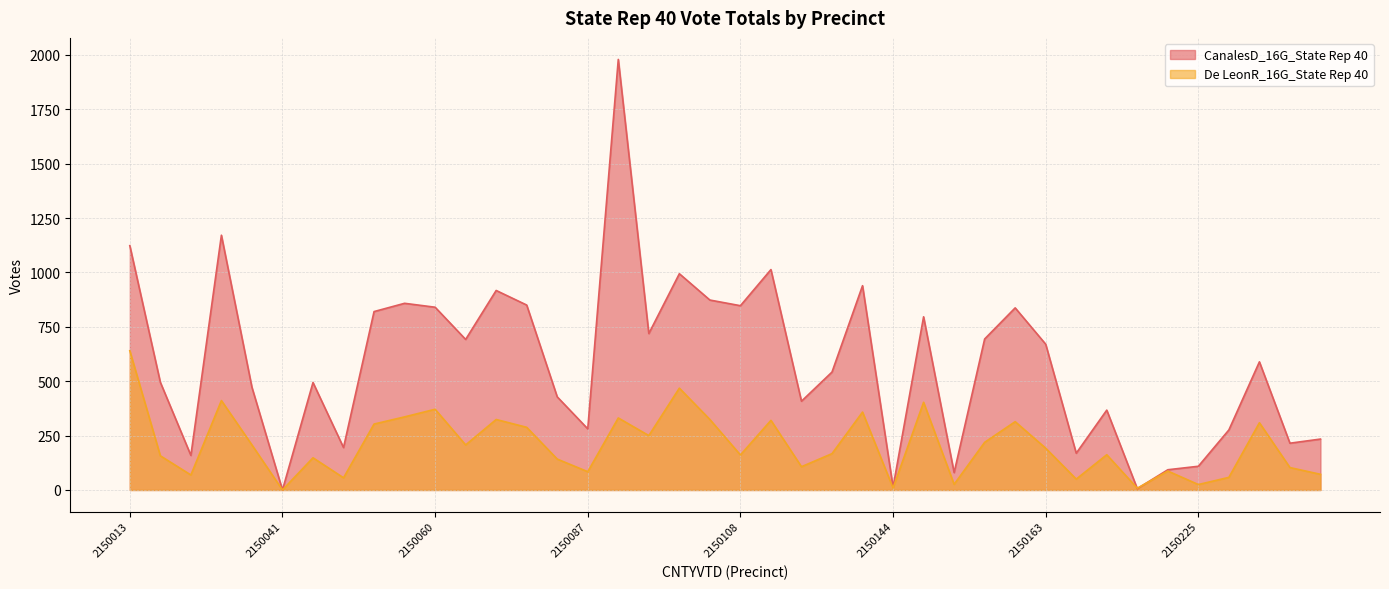

What is the difference between the CanalesD_16G_State Rep 40 values at 2150189 and 2150030?

1002